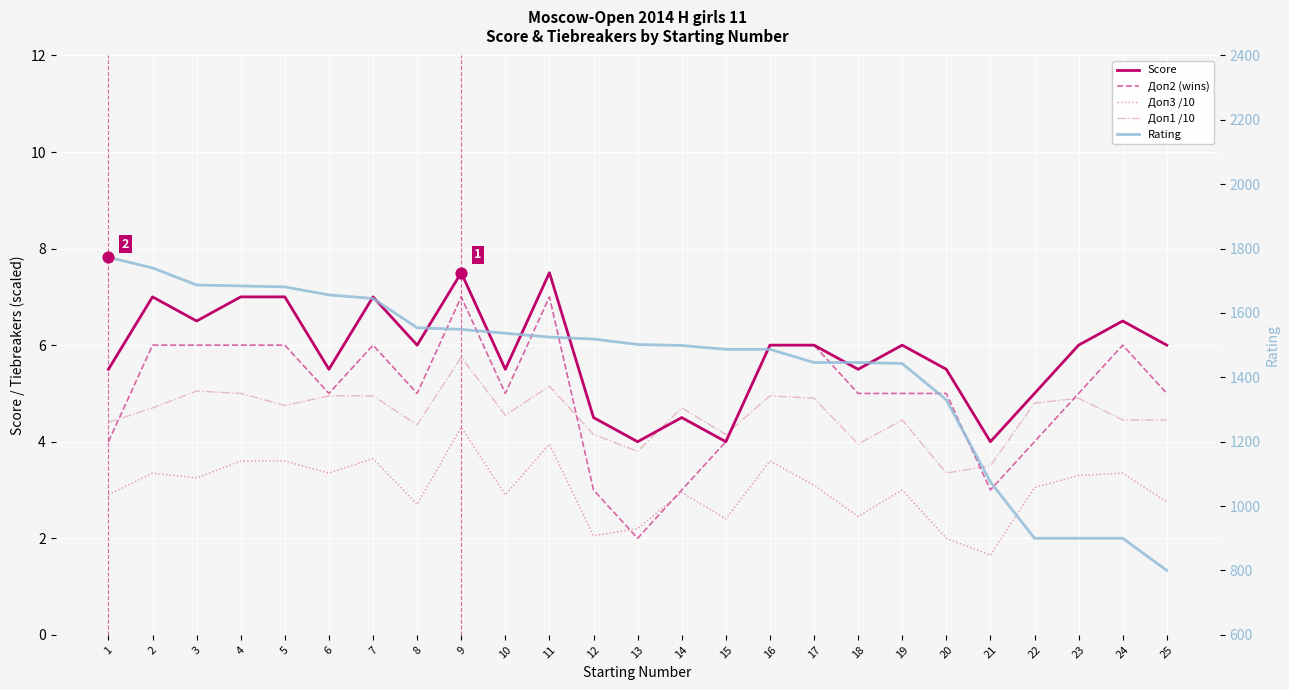

Which series contains the lowest Y value?

Доп3 /10